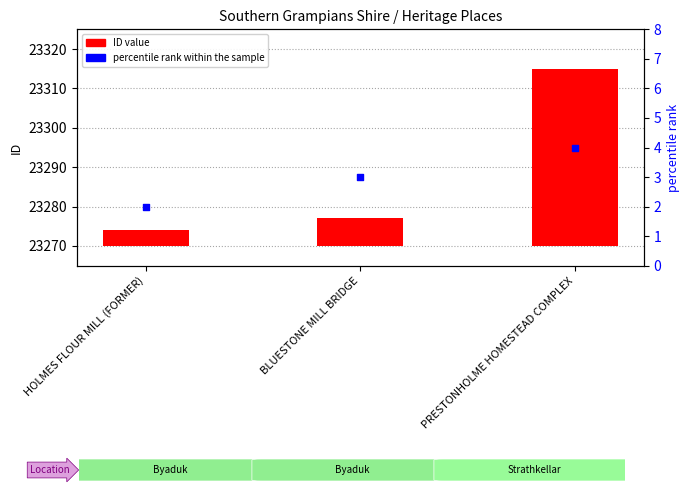

What are all the series names shown in the legend?

ID value, percentile rank within the sample